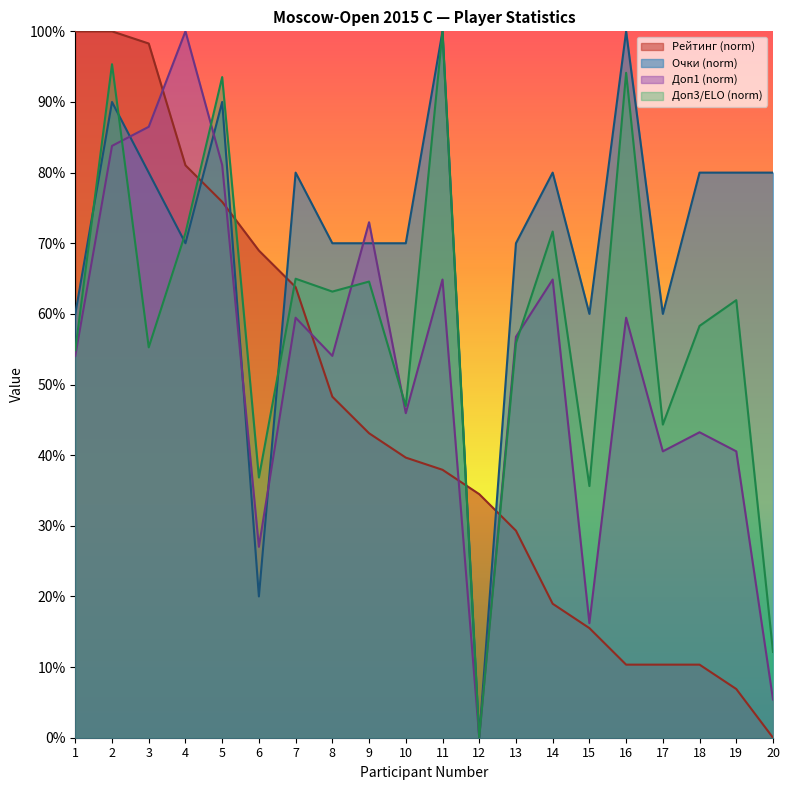

What is the value of the Доп1 point at the 13th from the left?

56.8